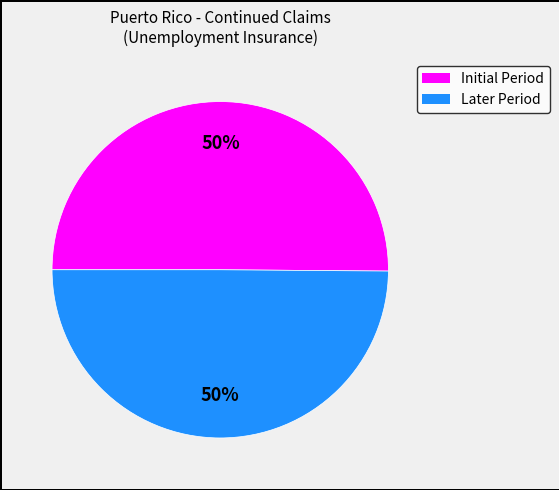

To the nearest percent, what is the average slice percentage?

50%